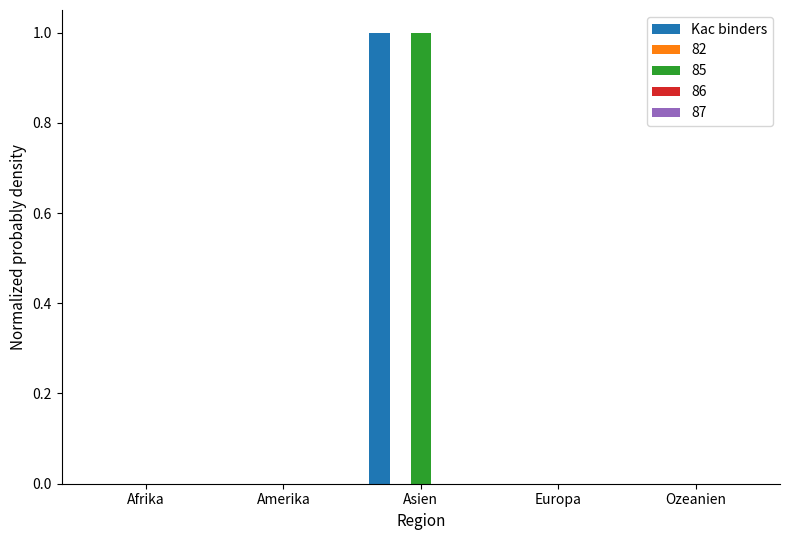

True or false: 85 has a value of 0 at Asien.

False